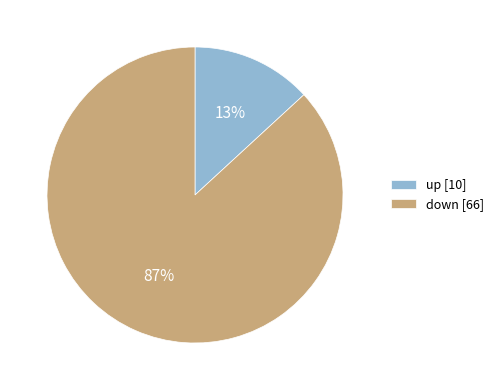

True or false: up [10] accounts for 5% of the total.

False